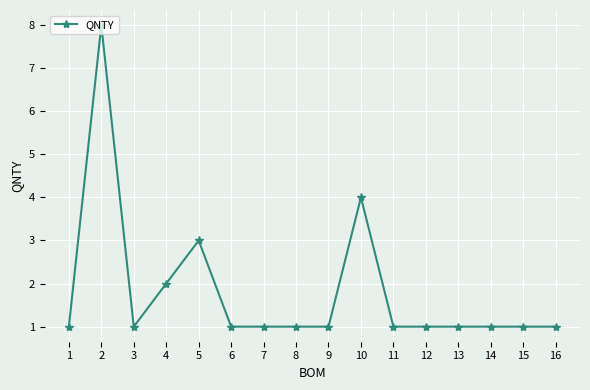

What is the value of the 14th point from the left?

1